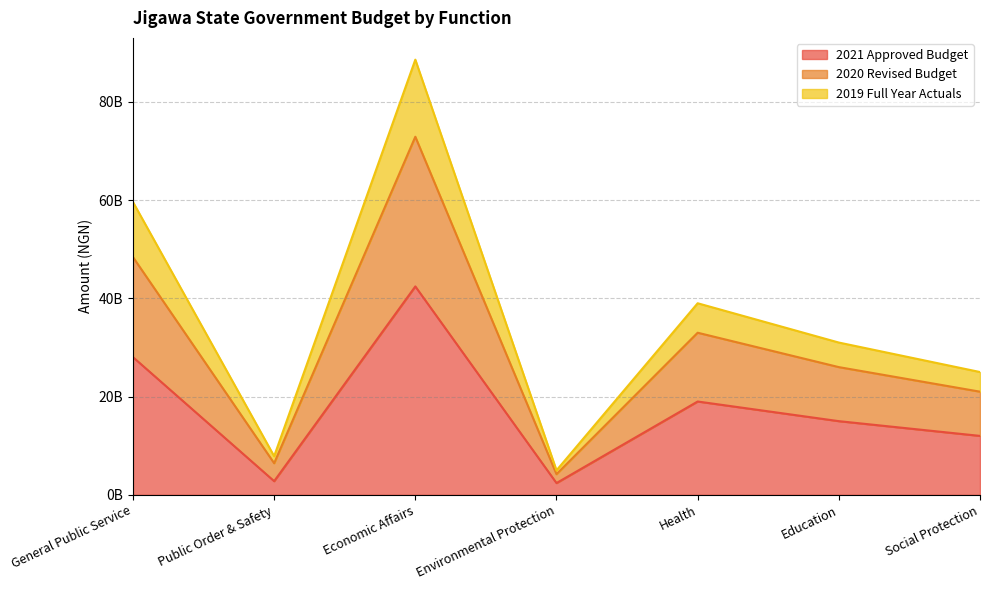

Which series has the widest spread of values?

2019 Full Year Actuals